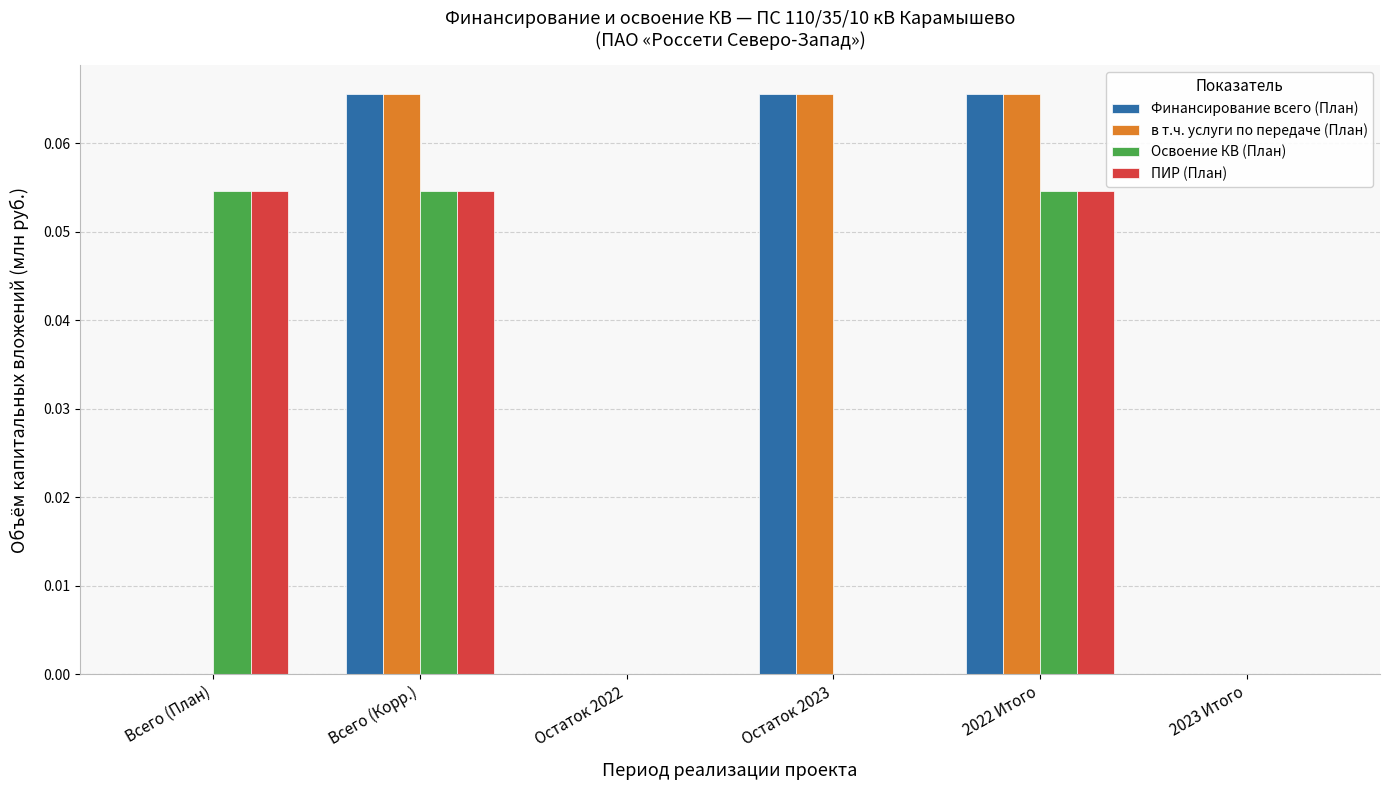

True or false: Финансирование всего (План) has a value of 0.0 at Остаток 2022.

True